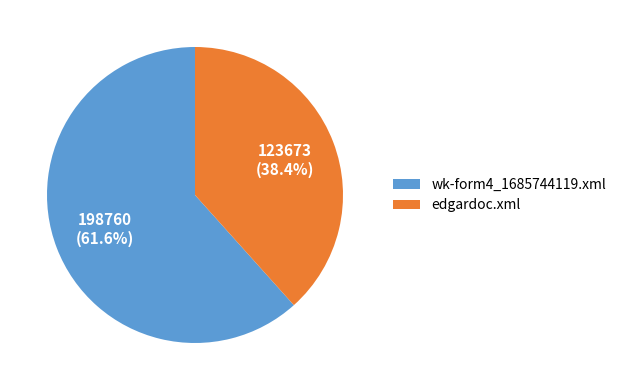

How much of the chart is everything except wk-form4_1685744119.xml?

38.4%